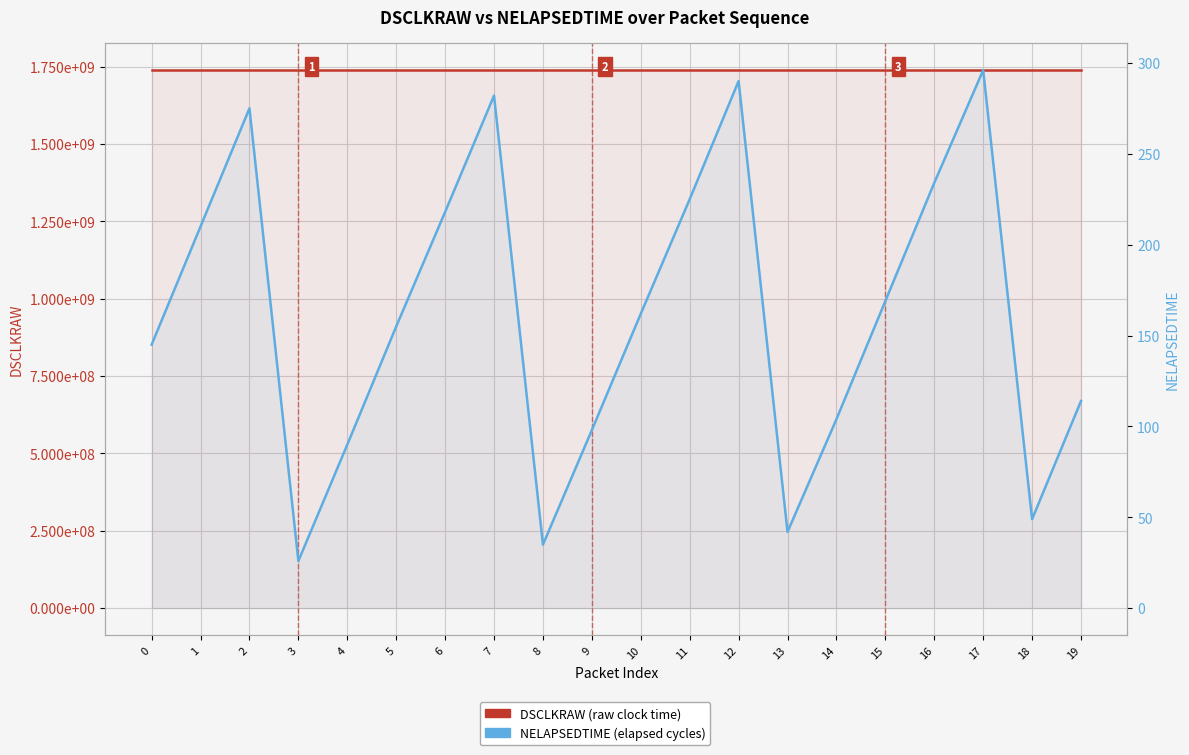

What is the average value of the NELAPSEDTIME series?

160.9